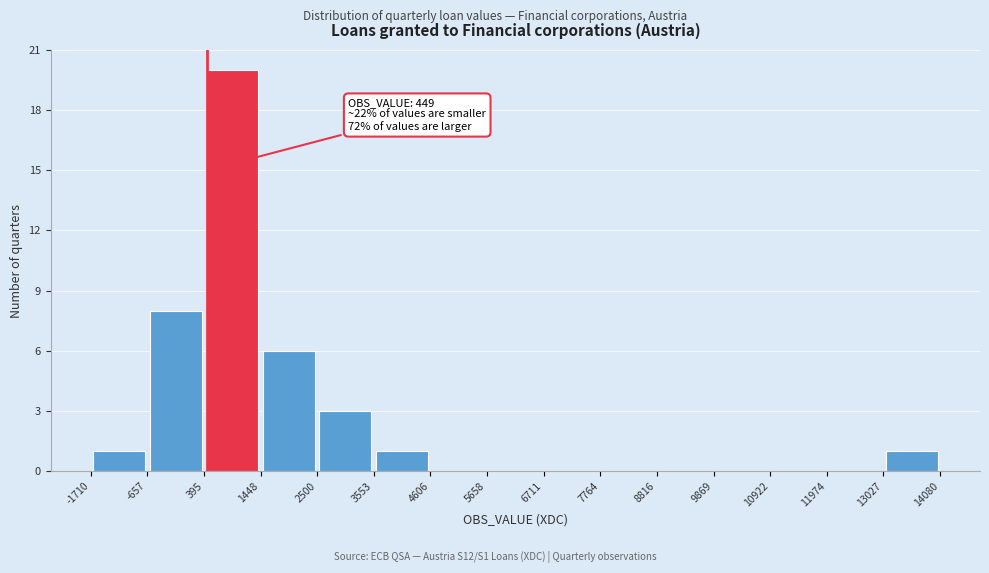

Which range on the x-axis has the tallest bar?

395 to 1448